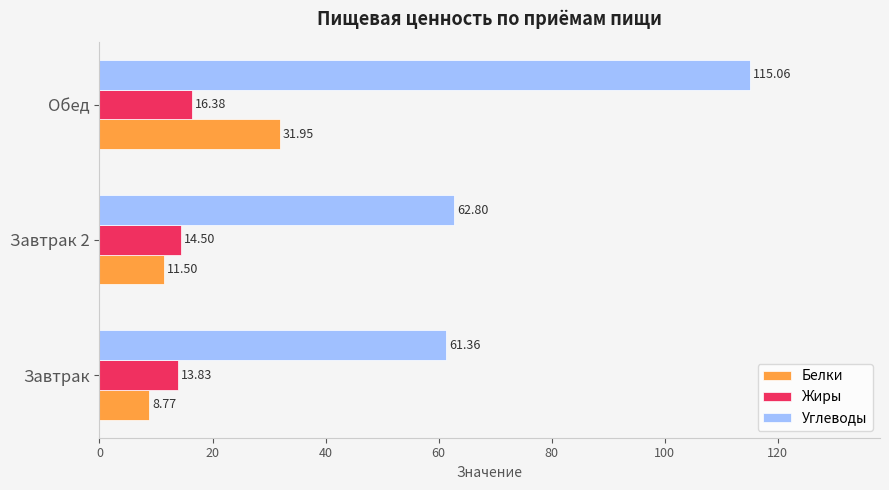

Which series has the widest spread of values?

Углеводы